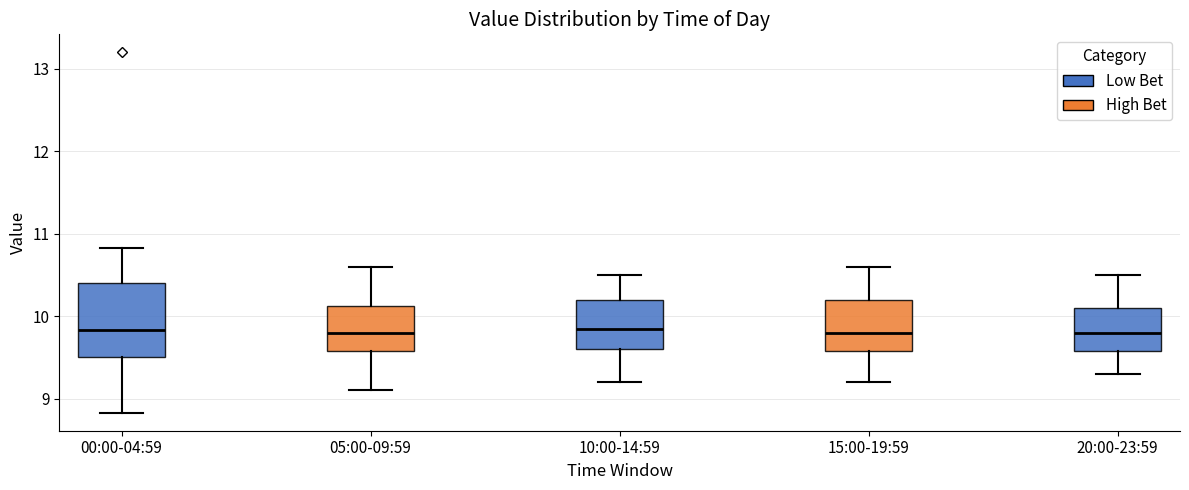

Which box is the tallest, from its lower edge to its upper edge?

00:00-04:59